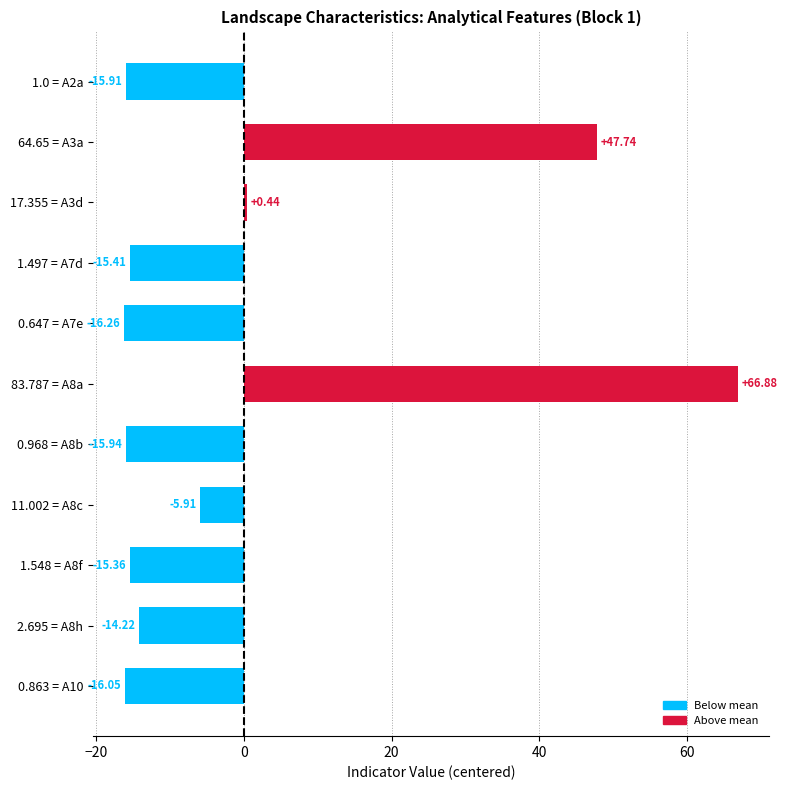

Which has a higher value, 0.968 = A8b or 0.647 = A7e?

0.968 = A8b